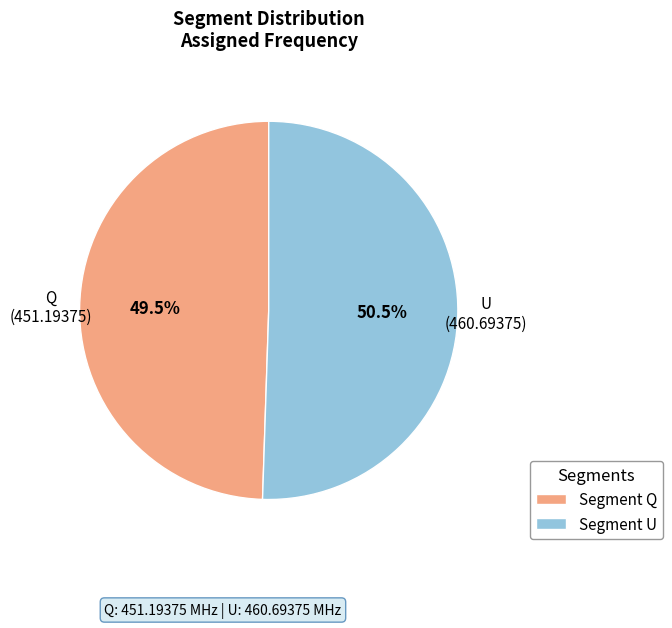

What percentage is NOT represented by Segment Q?

50.5%